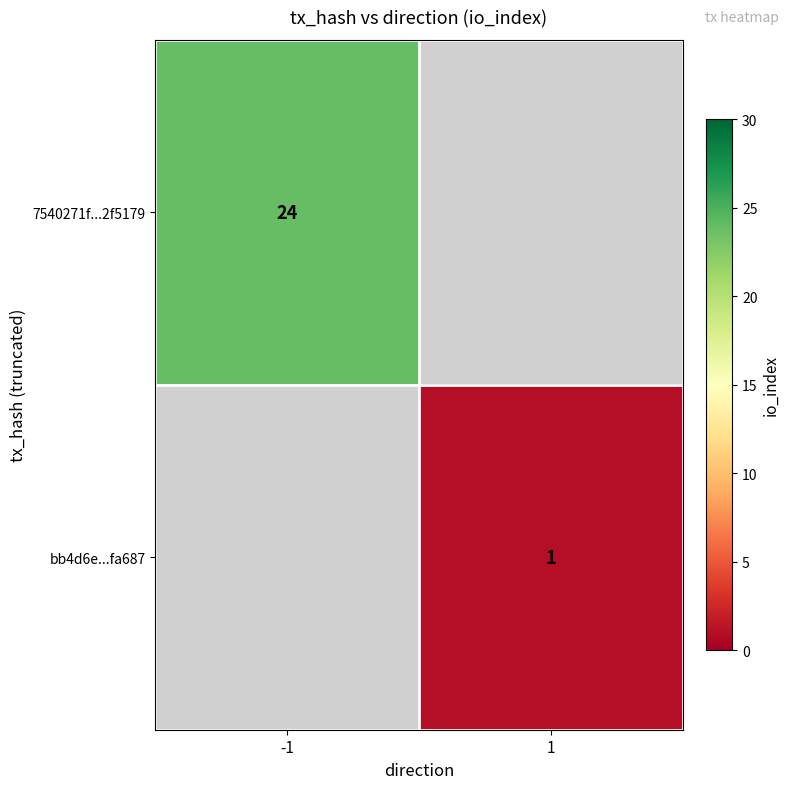

What is the greatest value displayed?

24.0